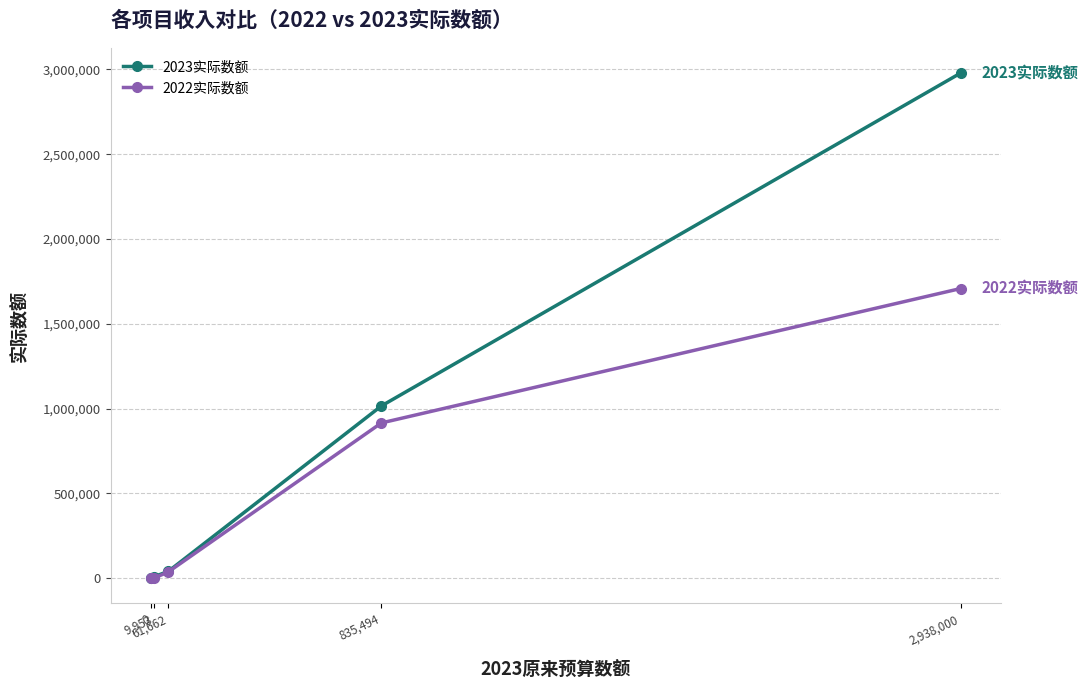

Count the number of data series in this chart.

2